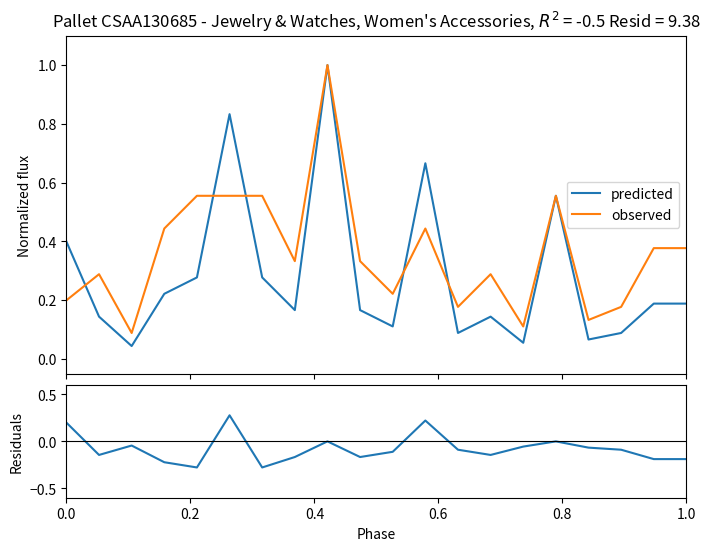

What is the sum of all residuals values?

-1.5